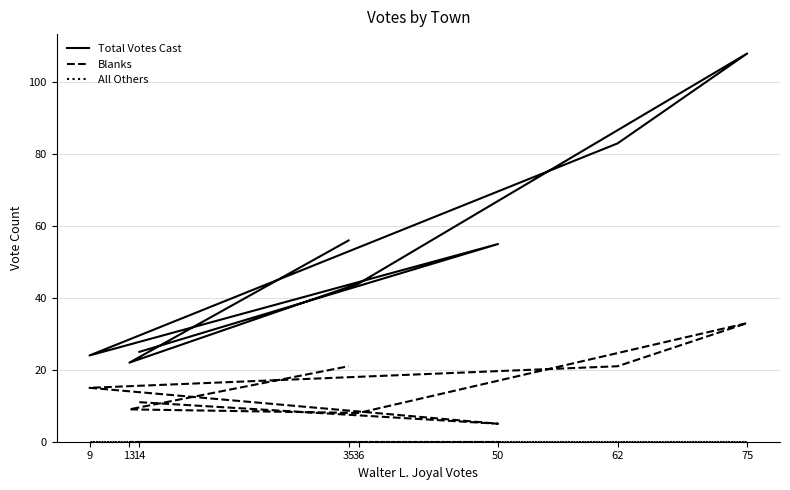

True or false: All Others and Blanks cross at least once.

False